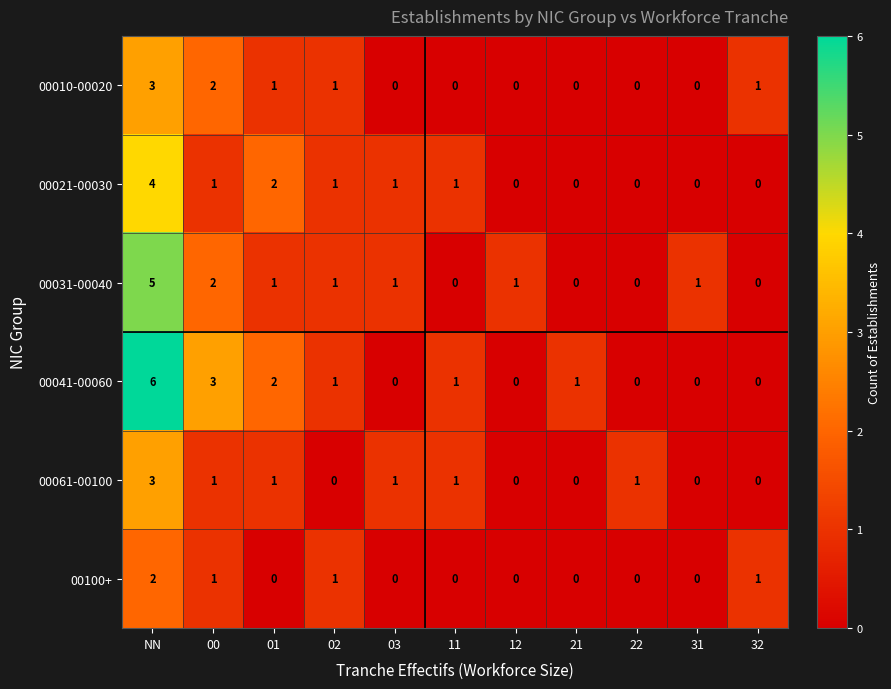

What is the difference between the maximum and minimum values in the 00010-00020 series?

3